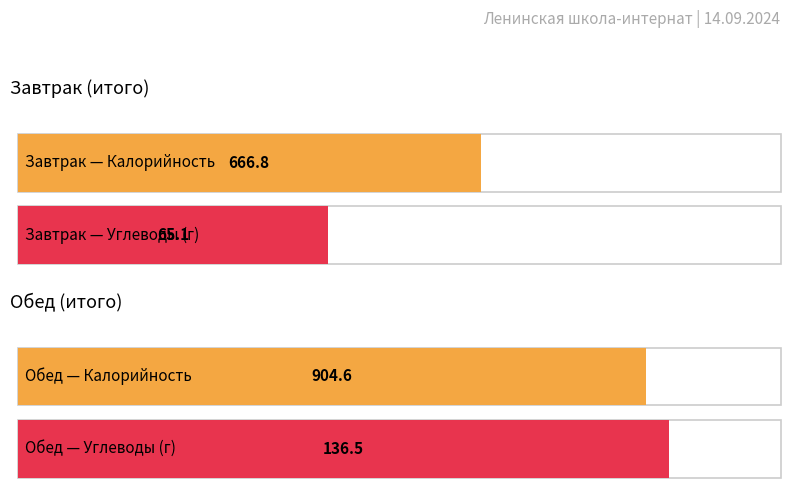

Between Завтрак and Обед, which is larger?

Обед